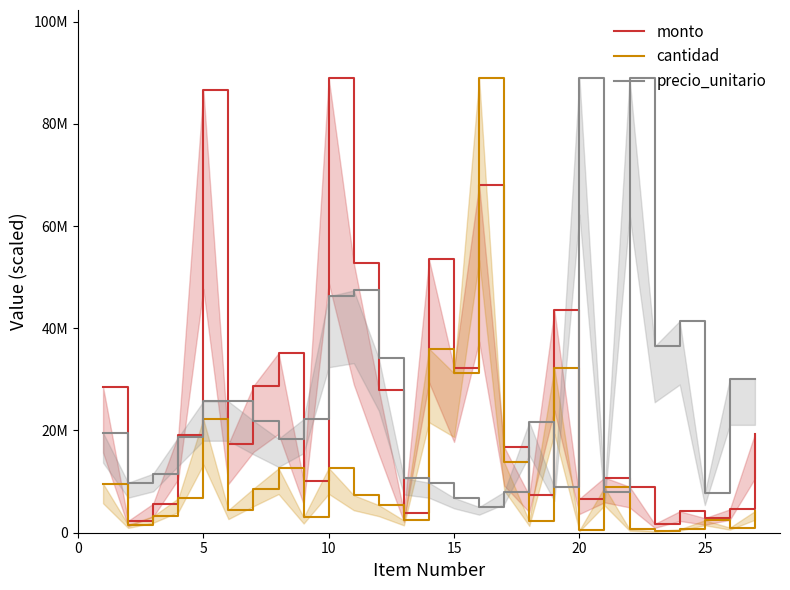

Is it true that monto equals 633756.6 at 25?

False